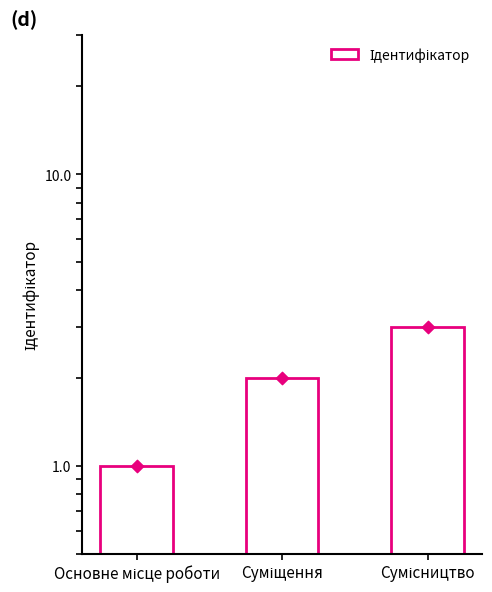

What is the ratio of the value at Сумісництво to the value at Суміщення?

1.5